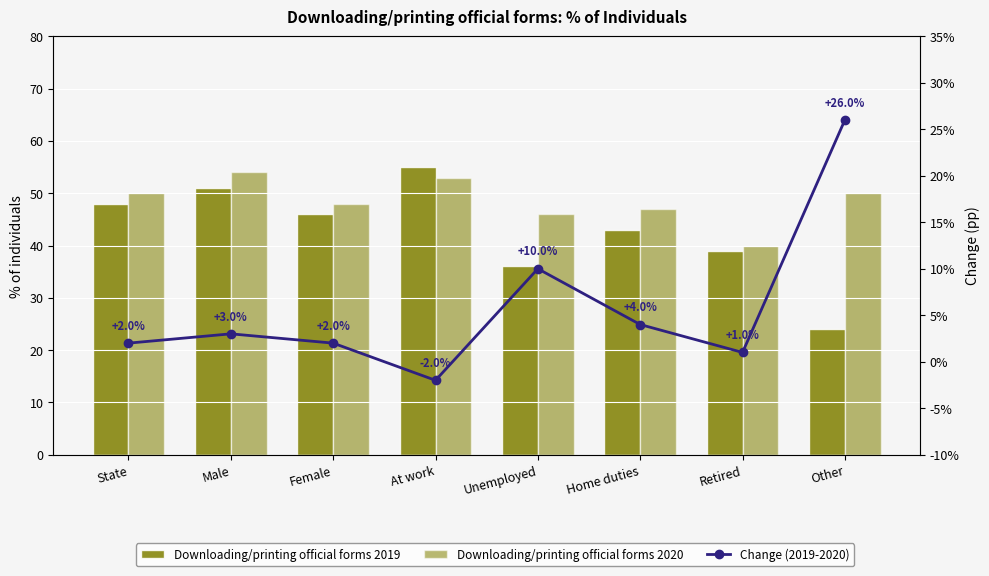

Reading left to right, list all the values displayed in this chart.

Downloading/printing official forms 2019: State=48	Male=51	Female=46	At work=55	Unemployed=36	Home duties=43	Retired=39	Other=24
Downloading/printing official forms 2020: State=50	Male=54	Female=48	At work=53	Unemployed=46	Home duties=47	Retired=40	Other=50
Change (2019-2020): State=2	Male=3	Female=2	At work=-2	Unemployed=10	Home duties=4	Retired=1	Other=26